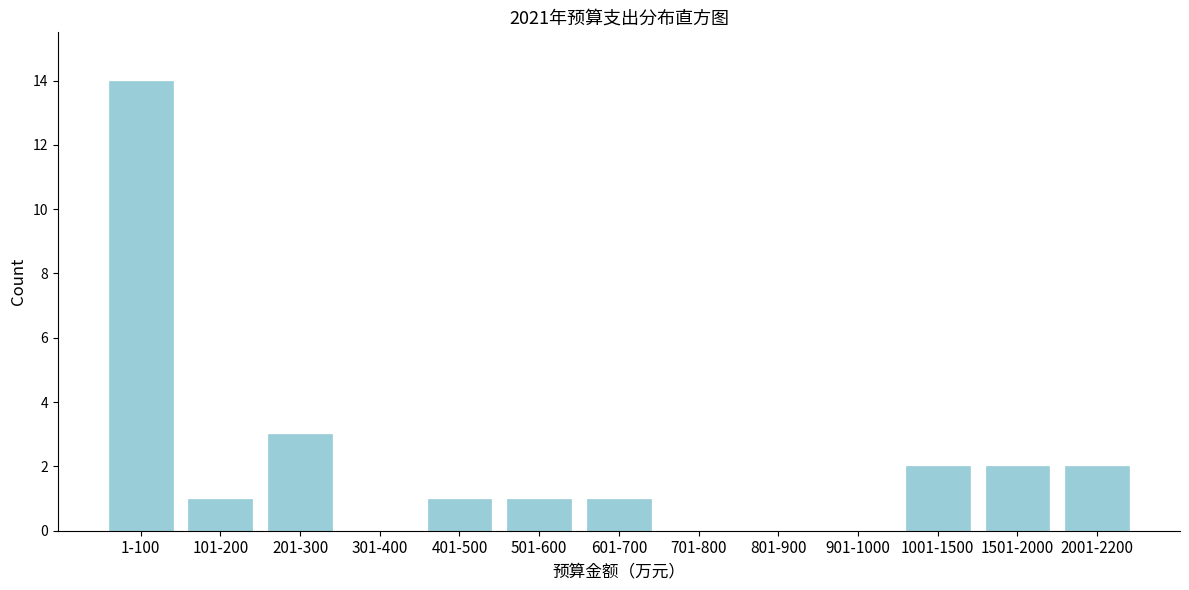

Reading left to right, what are all the values shown in this chart?

1-100=14	101-200=1	201-300=3	301-400=0	401-500=1	501-600=1	601-700=1	701-800=0	801-900=0	901-1000=0	1001-1500=2	1501-2000=2	2001-2200=2